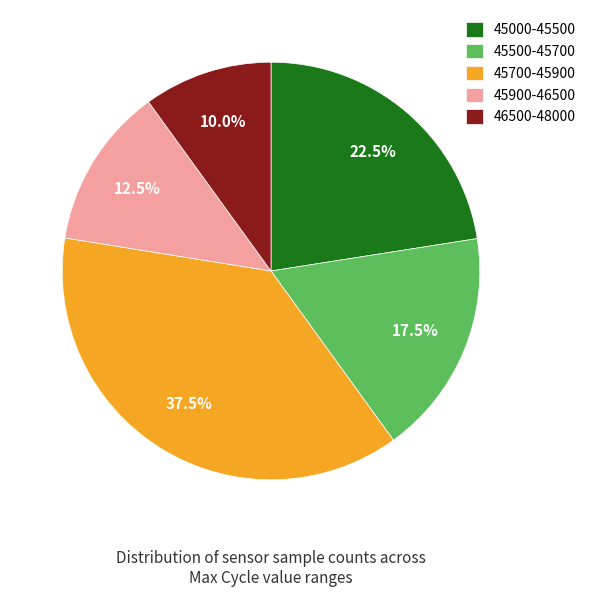

What portion of the pie excludes 45700-45900?

62.5%